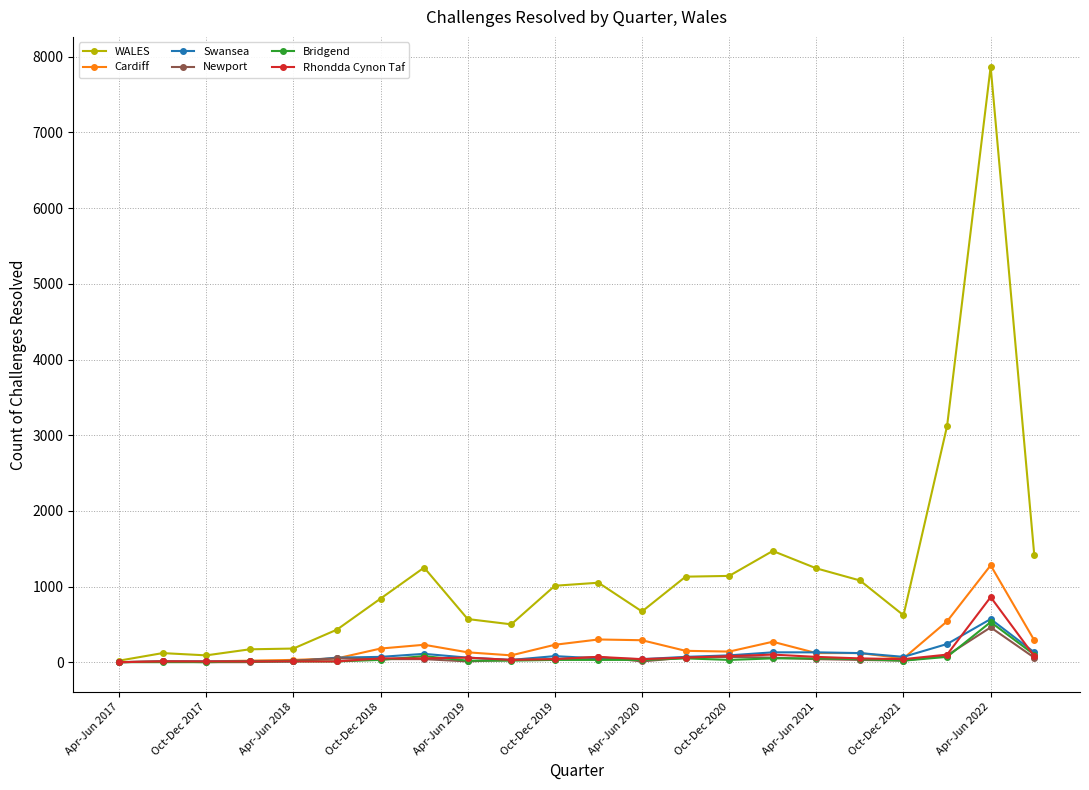

What is the maximum value for Rhondda Cynon Taf?

860